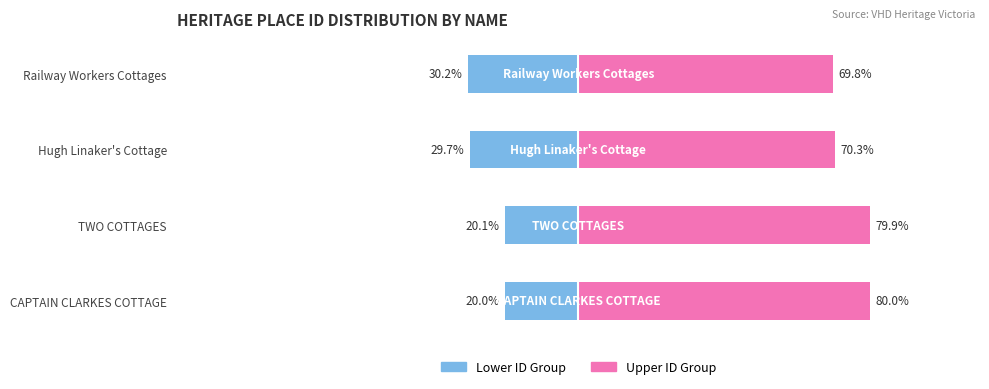

Reading left to right, list all the values displayed in this chart.

Lower ID Group: 0=-20.0	1=-20.1	2=-29.7	3=-30.2
Upper ID Group: 0=80.0	1=79.9	2=70.3	3=69.8